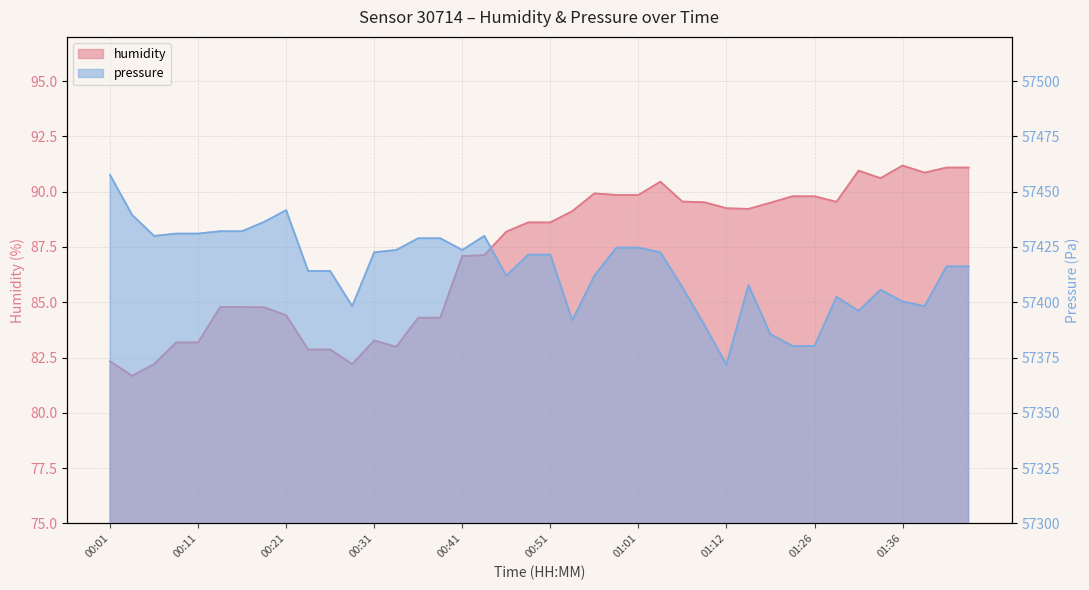

What position from the left is 00:44?

18